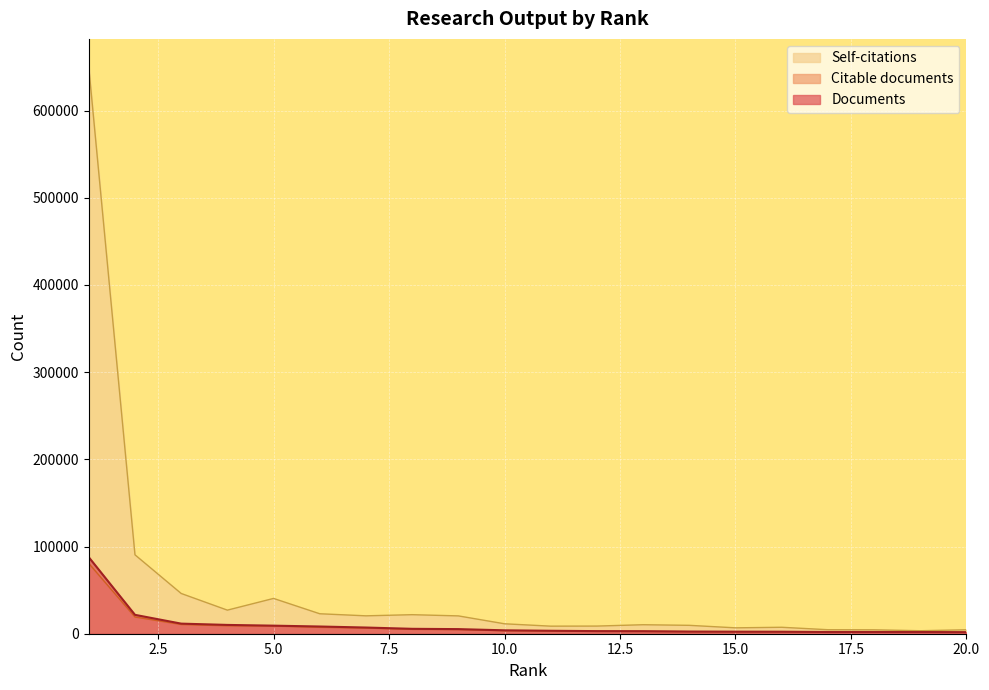

What is the value of the Documents point at the 18th from the left?

1985